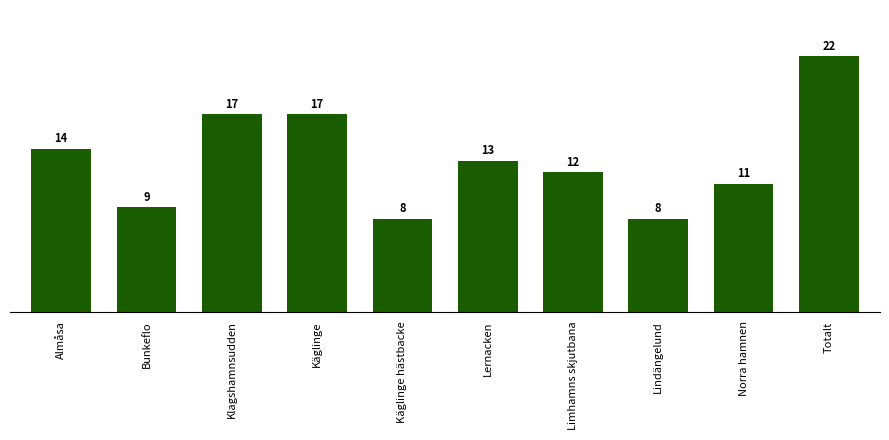

What is the ratio of the value at Limhamns skjutbana to the value at Almåsa?

0.9